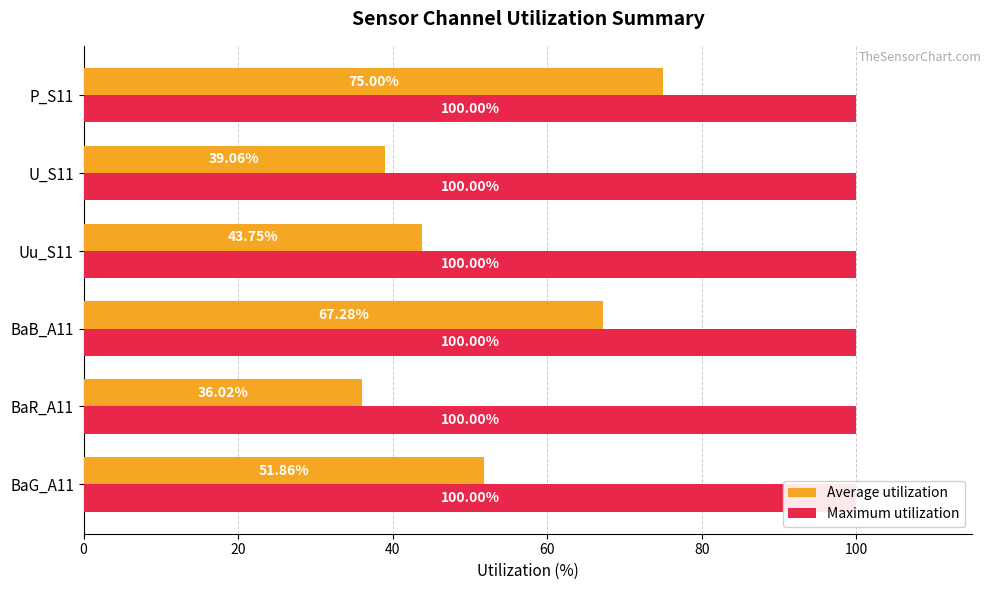

The value of Average utilization at BaG_A11 is 29.5. True or false?

False